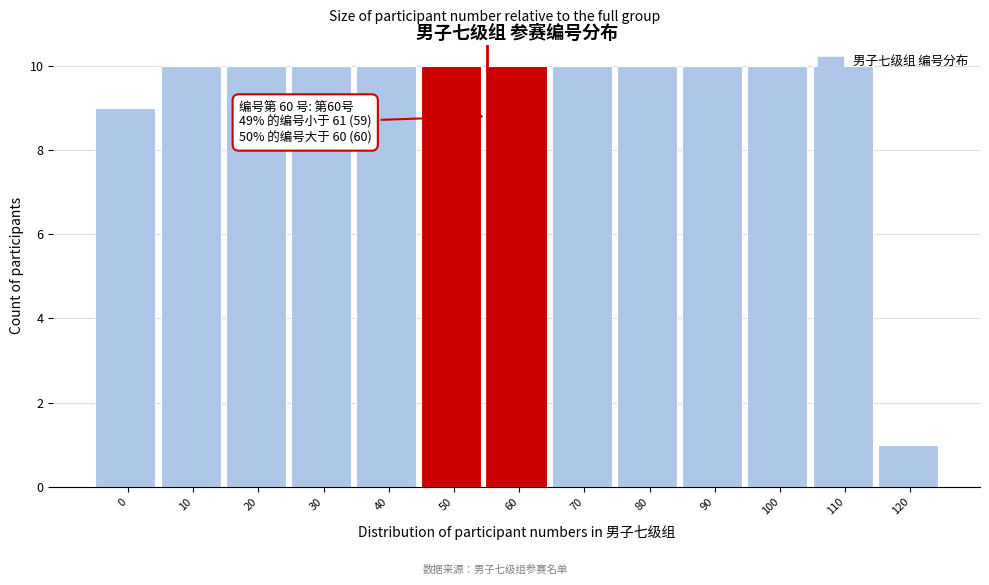

What is the value of the 4th bar from the left?

10